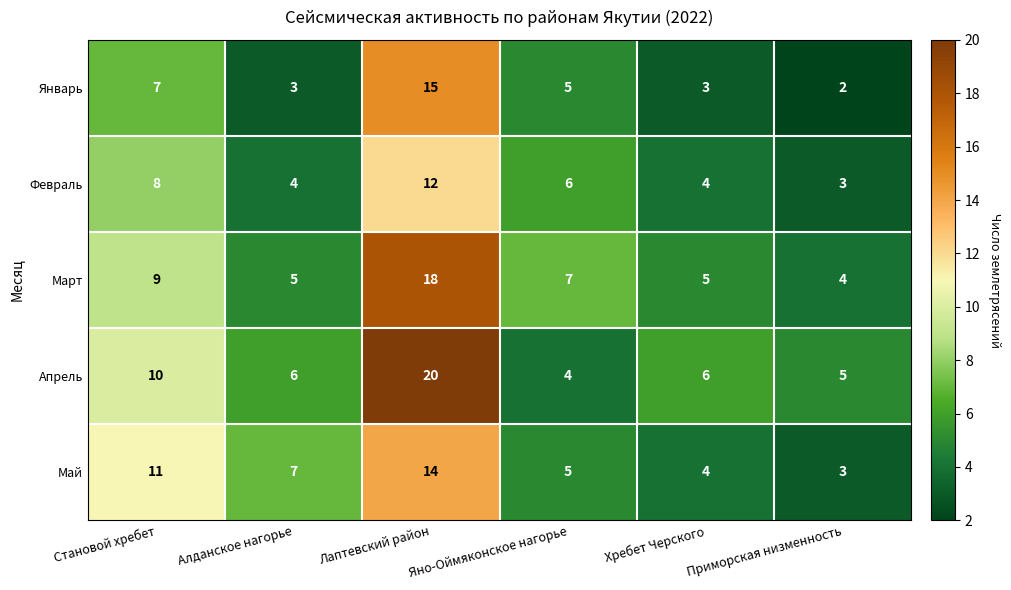

What is the lowest value of the Май series?

3